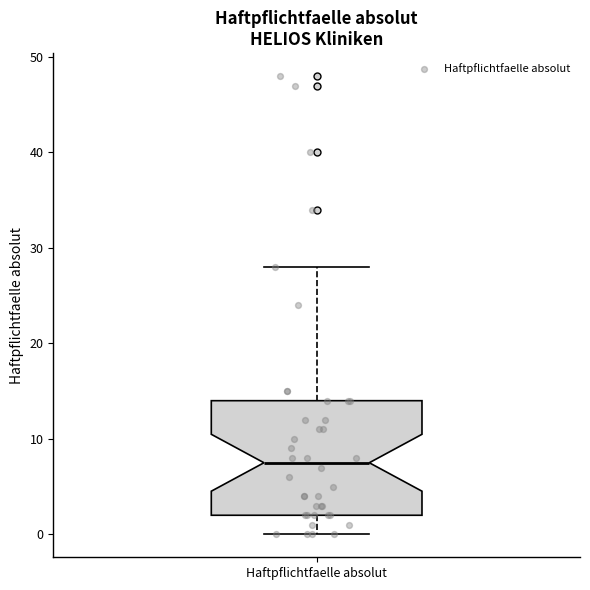

Transcribe this box plot: give where the median line is, the range the box spans, and where the two whiskers end, as read against the y-axis. The values are not printed on the chart, so give them approximately, as read against the axis.

median 8, box 2 to 14, whiskers 0 to 28